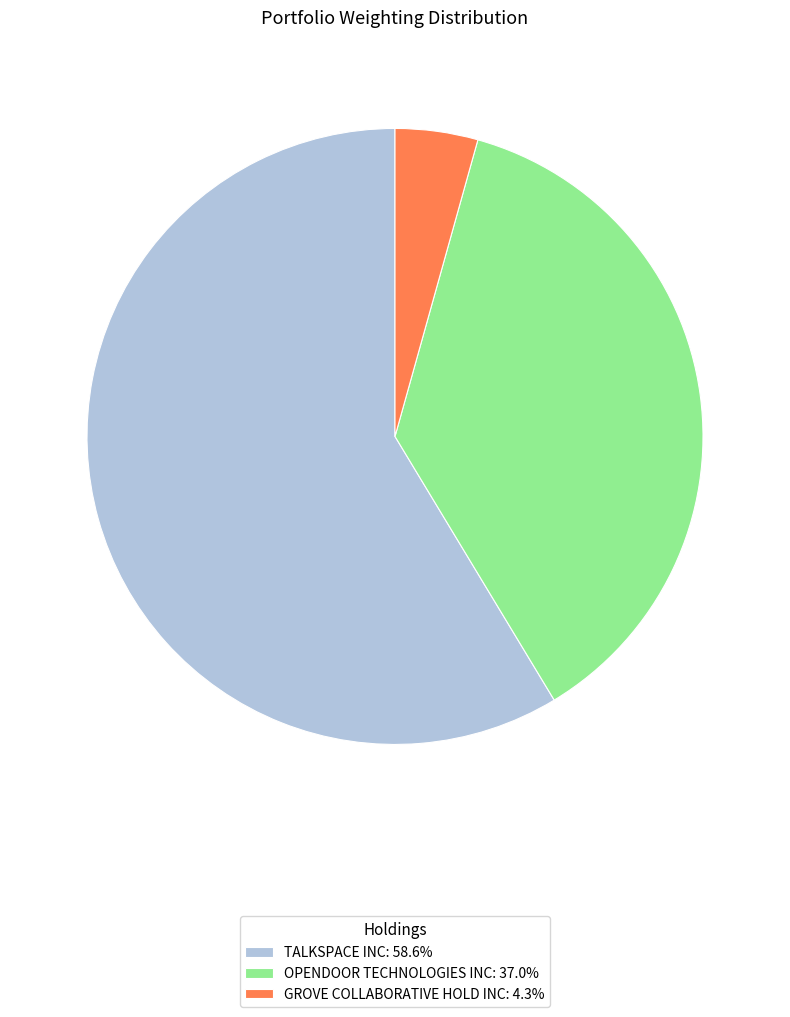

Combined, do GROVE COLLABORATIVE HOLD INC: 4.3% and TALKSPACE INC: 58.6% account for over 50%?

Yes